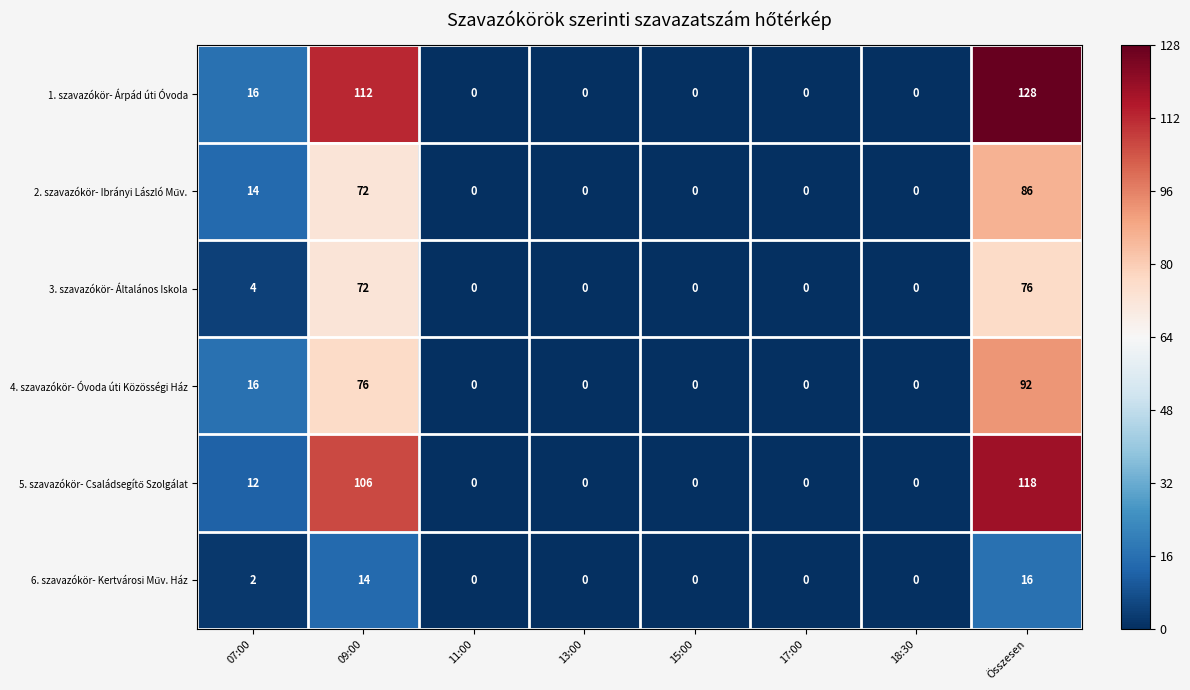

At which category is the sum across all series the highest?

Összesen